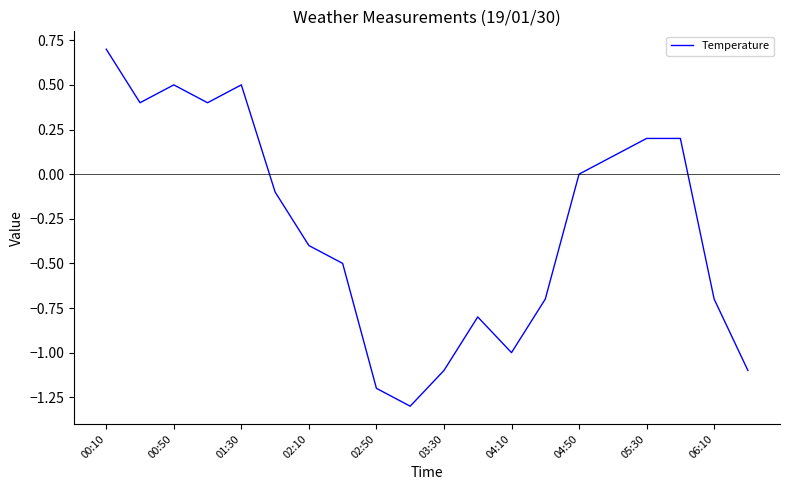

What is the minimum value shown in the chart?

-1.3